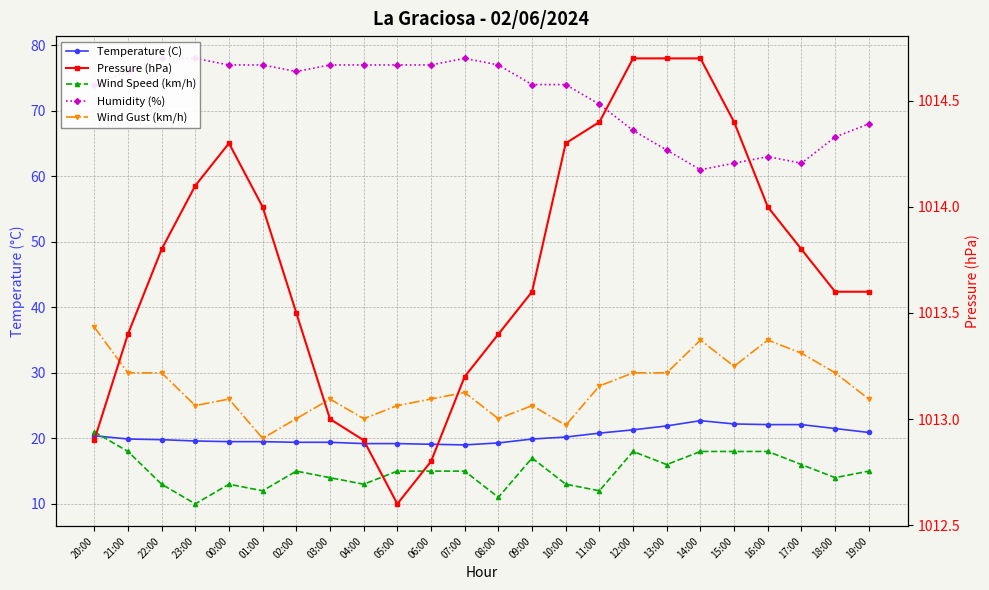

What is the minimum value shown in the chart?

10.0